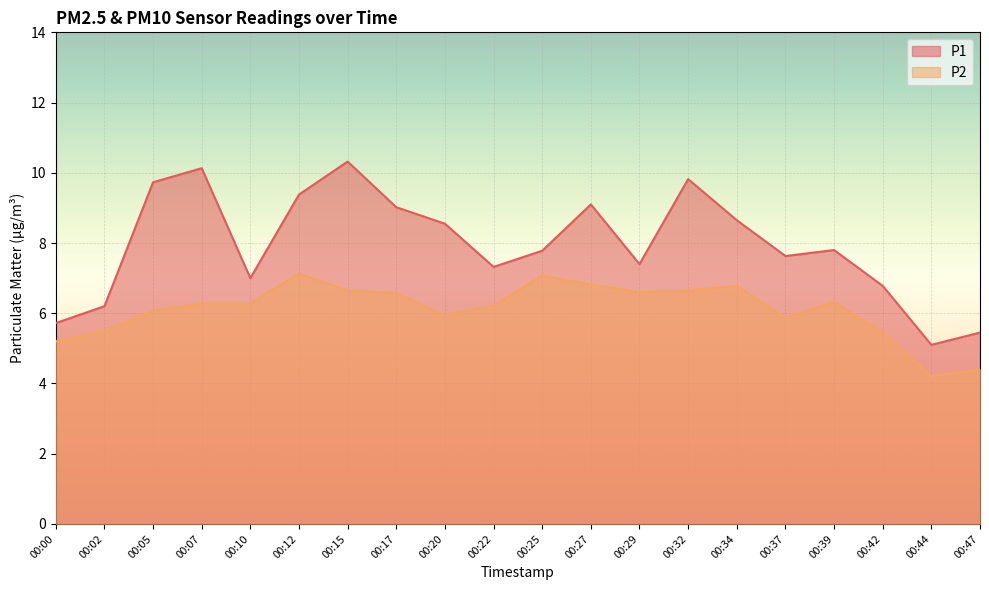

Rank the series by their average value, from highest to lowest.

P1, P2